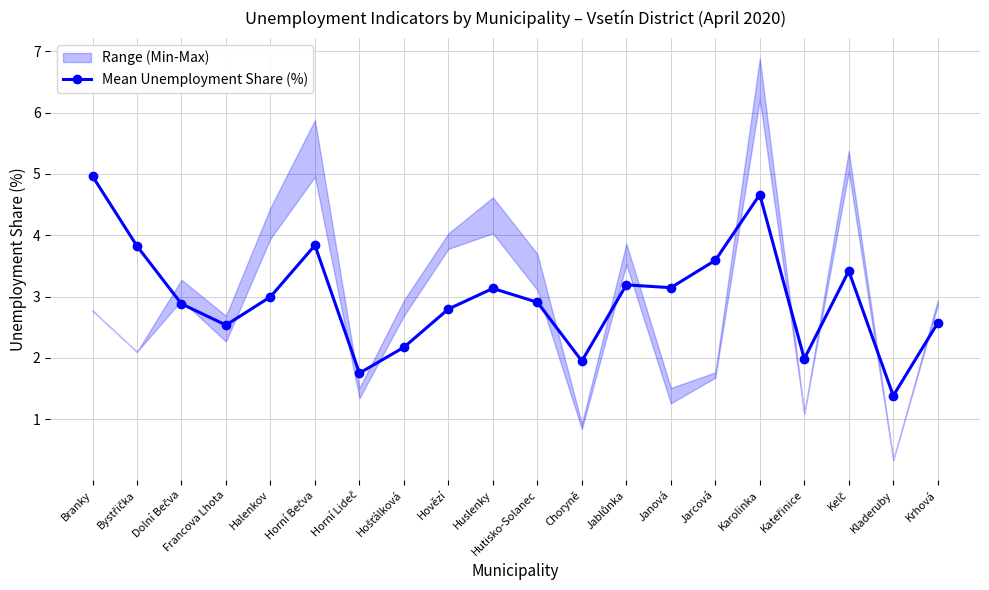

Reading left to right, what are all the values shown in this chart?

5.0	3.8	2.9	2.5	3.0	3.8	1.8	2.2	2.8	3.1	2.9	1.9	3.2	3.1	3.6	4.7	2.0	3.4	1.4	2.6